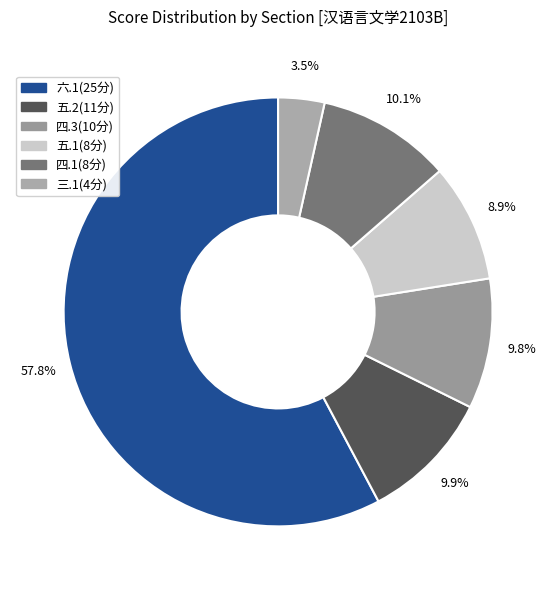

Count the number of slices in the pie.

6